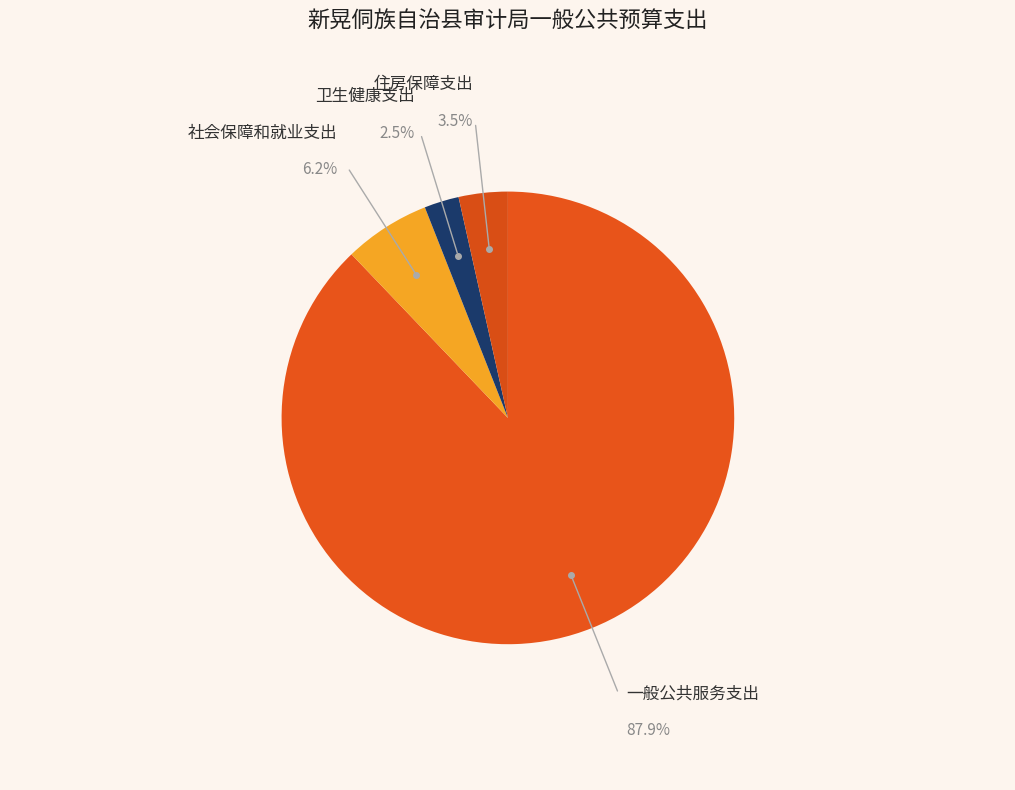

To the nearest percent, what is the difference between the largest and smallest slice percentages?

85%